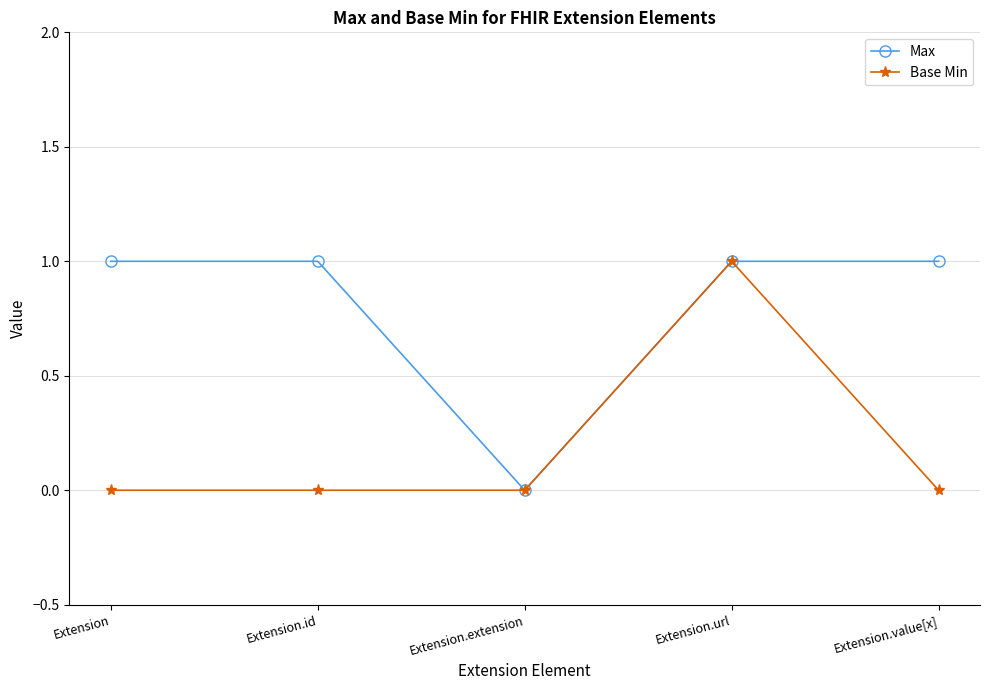

Reading left to right, extract all data points from this chart.

Max: Extension=1	Extension.id=1	Extension.extension=0	Extension.url=1	Extension.value[x]=1
Base Min: Extension=0	Extension.id=0	Extension.extension=0	Extension.url=1	Extension.value[x]=0